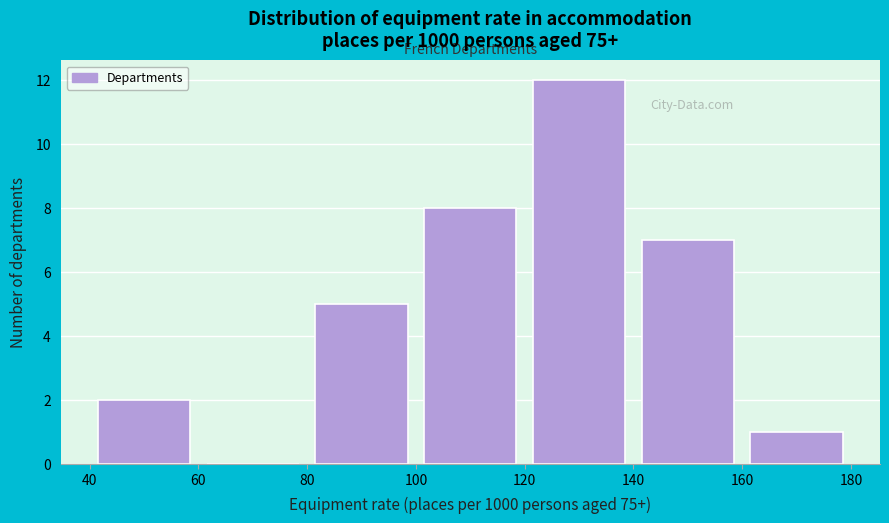

Reading left to right, transcribe this chart: for each bar, give the range it covers on the x-axis and its height. The values are not printed on the chart, so give them approximately, as read against the axis.

40 to 60: 2
60 to 80: 0
80 to 100: 5
100 to 120: 8
120 to 140: 12
140 to 160: 7
160 to 180: 1